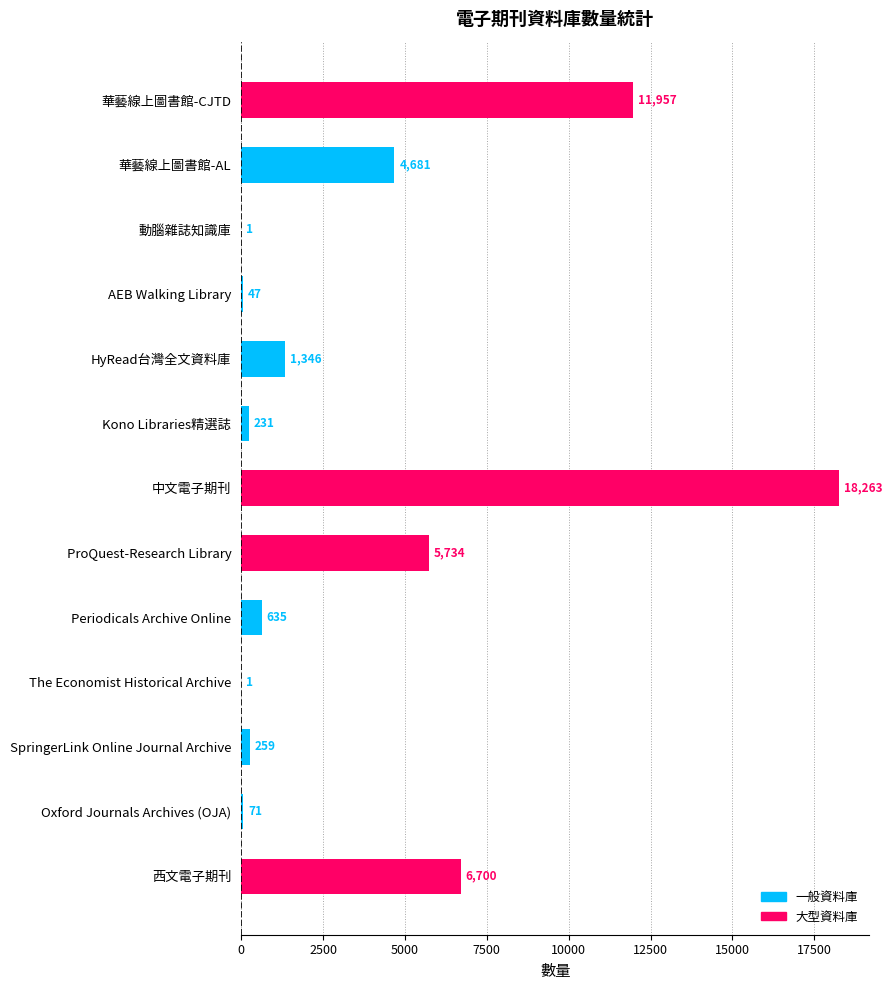

Reading top to bottom, list all the values displayed in this chart.

華藝線上圖書館-CJTD=11957	華藝線上圖書館-AL=4681	動腦雜誌知識庫=1	AEB Walking Library=47	HyRead台灣全文資料庫=1346	Kono Libraries精選誌=231	中文電子期刊=18263	ProQuest-Research Library=5734	Periodicals Archive Online=635	The Economist Historical Archive=1	SpringerLink Online Journal Archive=259	Oxford Journals Archives (OJA)=71	西文電子期刊=6700